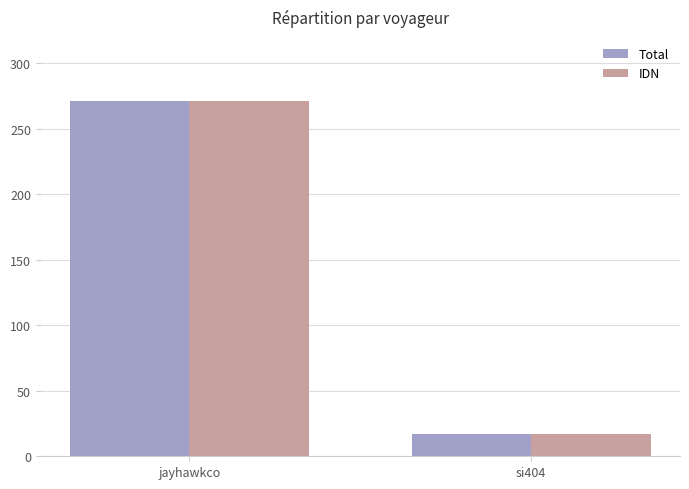

At which category does the chart reach its peak across all series?

jayhawkco